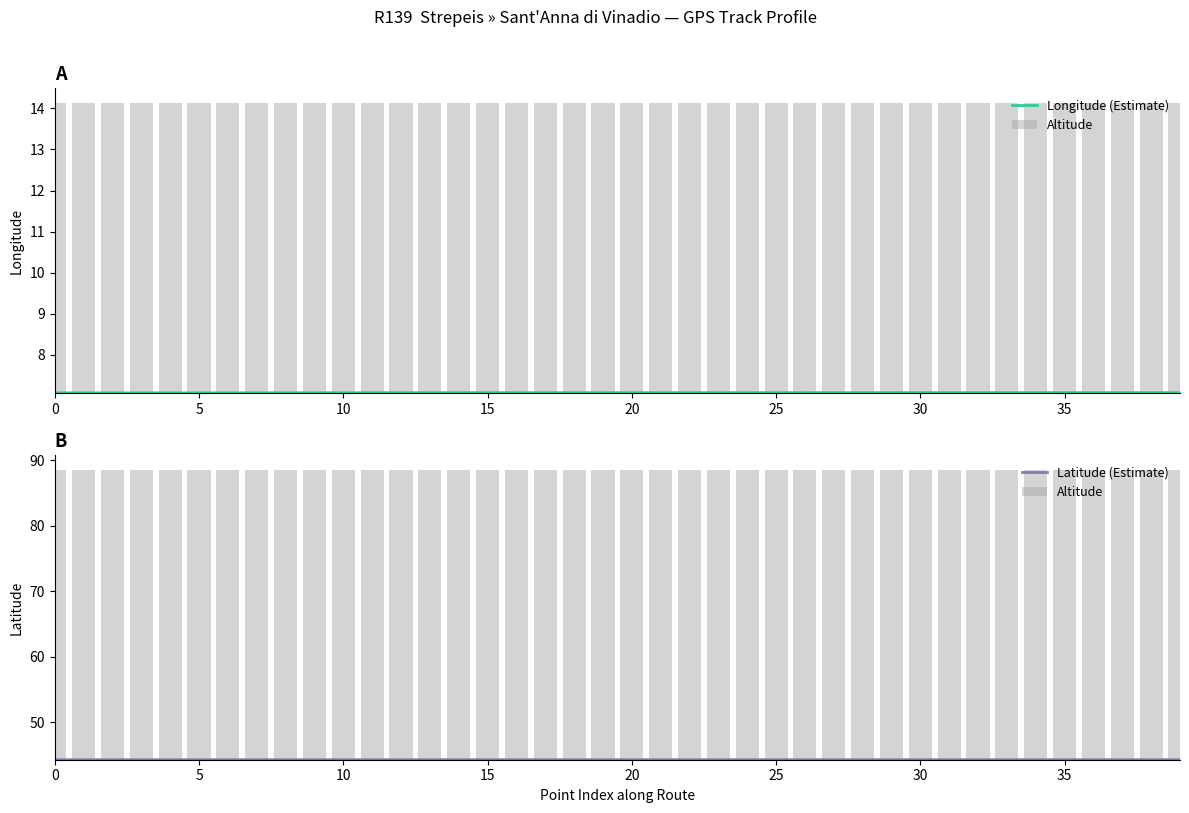

Reading right to left, transcribe all the data shown in this chart.

Longitude (Estimate): 7.1	7.1	7.1	7.1	7.1	7.1	7.1	7.1	7.1	7.1	7.1	7.1	7.1	7.1	7.1	7.1	7.1	7.1	7.1	7.1	7.1	7.1	7.1	7.1	7.1	7.1	7.1	7.1	7.1	7.1	7.1	7.1	7.1	7.1	7.1	7.1	7.1	7.1	7.1	7.1
Altitude: 44.3	44.3	44.3	44.3	44.3	44.3	44.3	44.3	44.3	44.3	44.3	44.3	44.3	44.3	44.3	44.3	44.3	44.3	44.3	44.3	44.3	44.3	44.3	44.3	44.3	44.3	44.3	44.3	44.3	44.3	44.3	44.3	44.3	44.3	44.3	44.3	44.3	44.3	44.3	44.3
Latitude (Estimate): 44.3	44.3	44.3	44.3	44.3	44.3	44.3	44.3	44.3	44.3	44.3	44.3	44.3	44.3	44.3	44.3	44.3	44.3	44.3	44.3	44.3	44.3	44.3	44.3	44.3	44.3	44.3	44.3	44.3	44.3	44.3	44.3	44.3	44.3	44.3	44.3	44.3	44.3	44.3	44.3